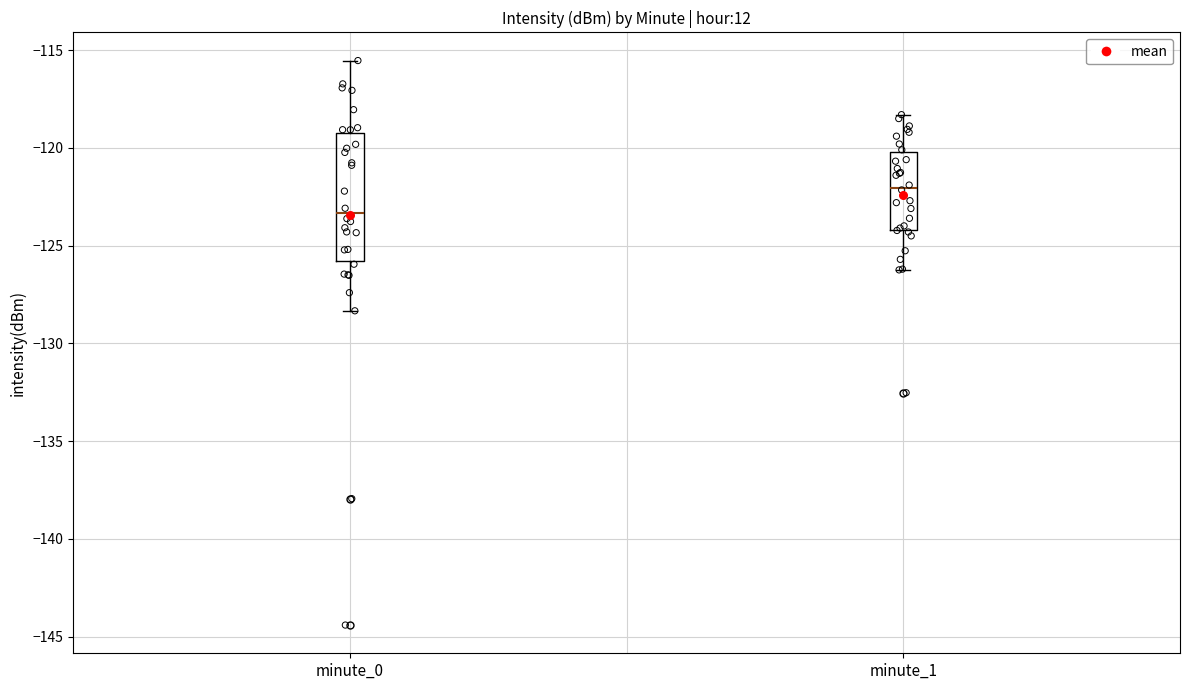

Reading left to right, transcribe this box plot: for each box, give where its median line is, the range the box spans, and where its two whiskers end, as read against the y-axis. The values are not printed on the chart, so give them approximately, as read against the axis.

minute_0: median -123.5, box -126.0 to -119.5, whiskers -128.5 to -115.5
minute_1: median -122.0, box -124.0 to -120.0, whiskers -126.0 to -118.5